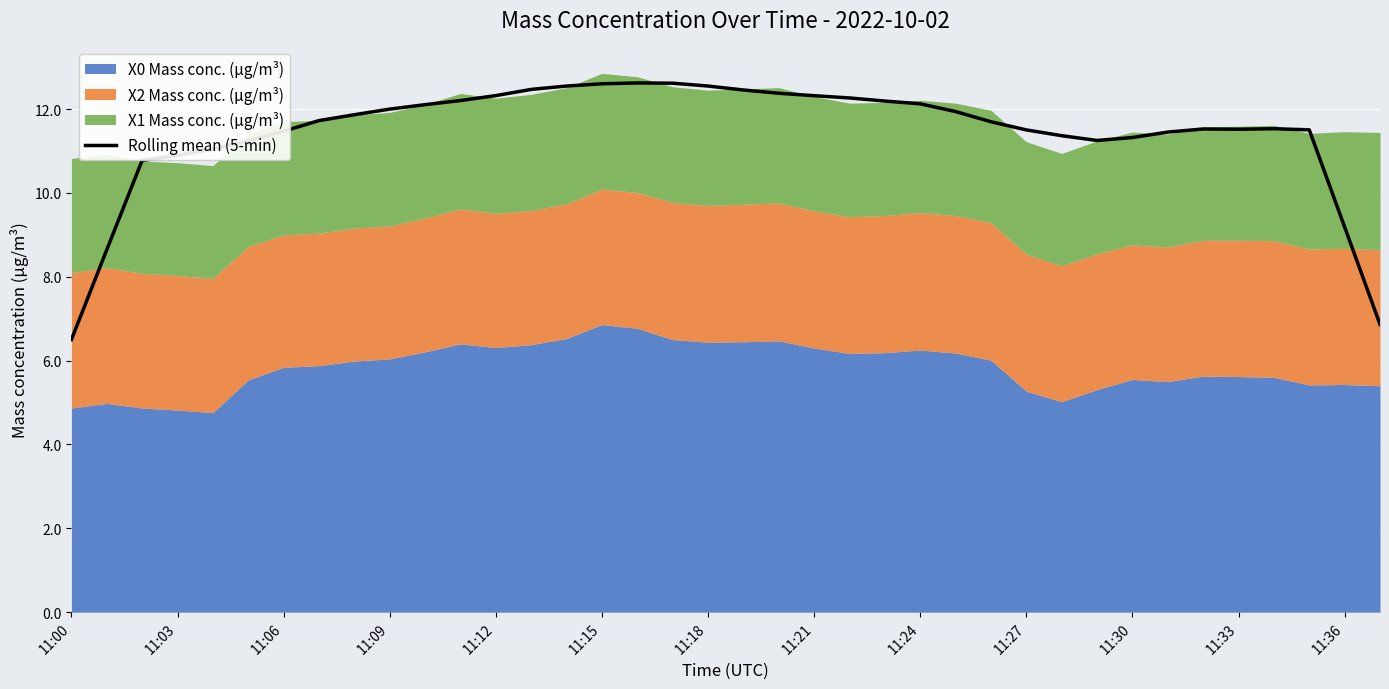

How many categories are shown in the chart?

38